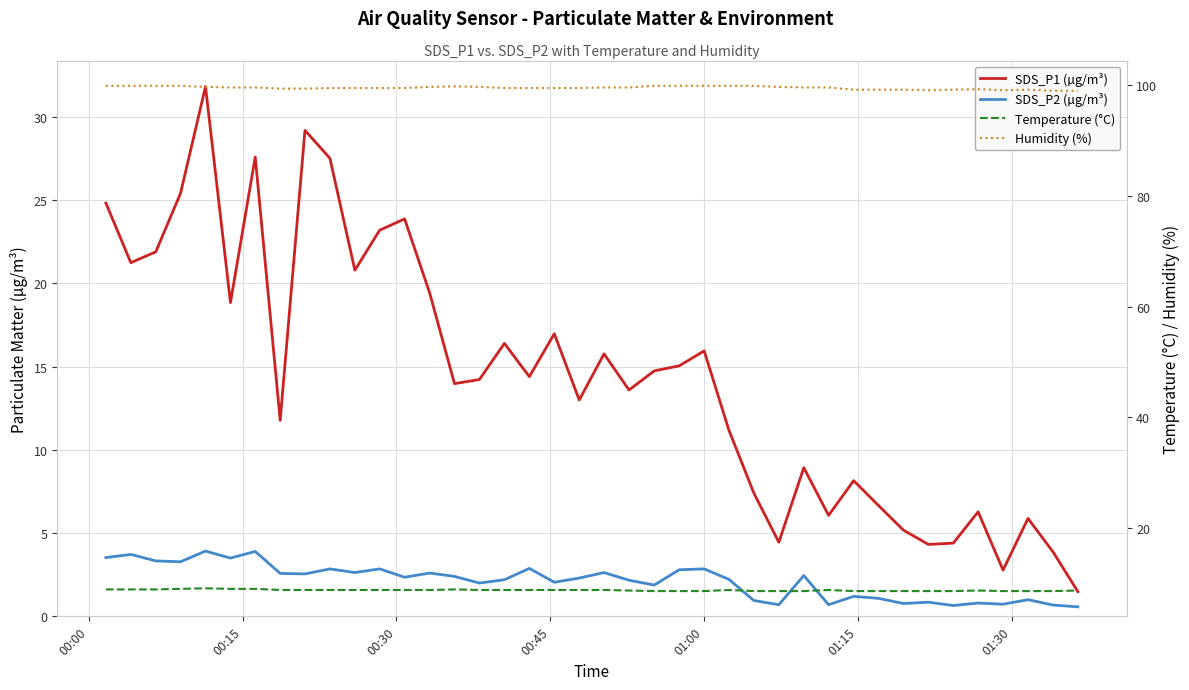

At which label does SDS_P2 (µg/m³) first exceed 2?

00:00